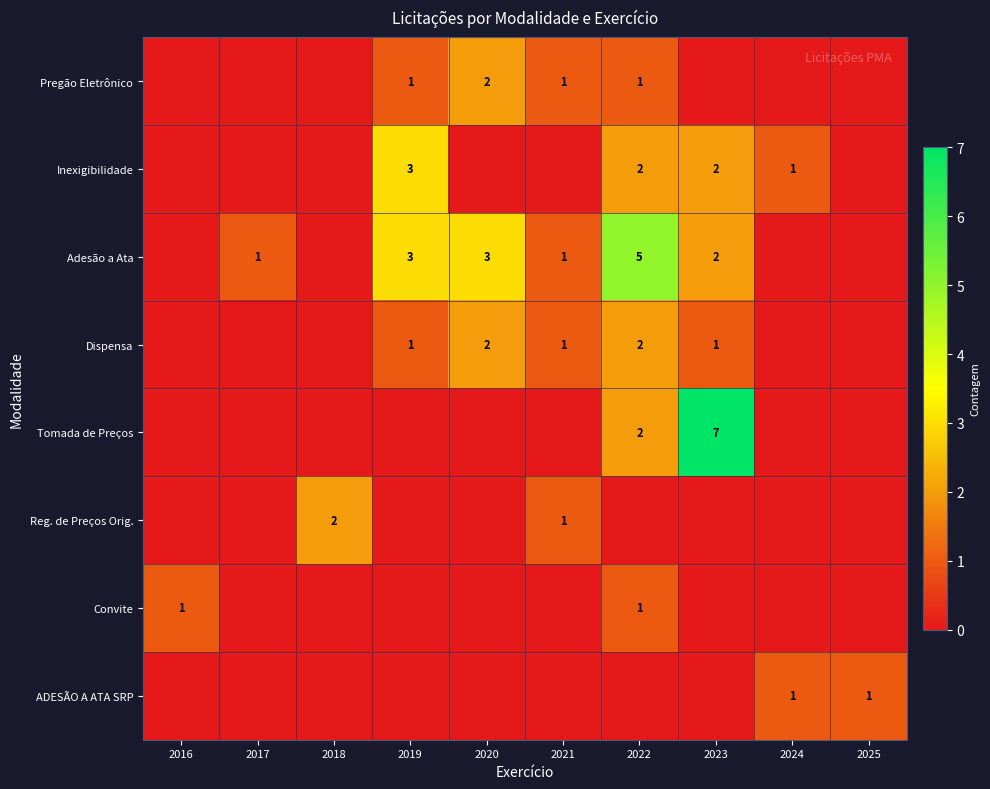

True or false: Adesão a Ata has a value of 2 at 2023.

True